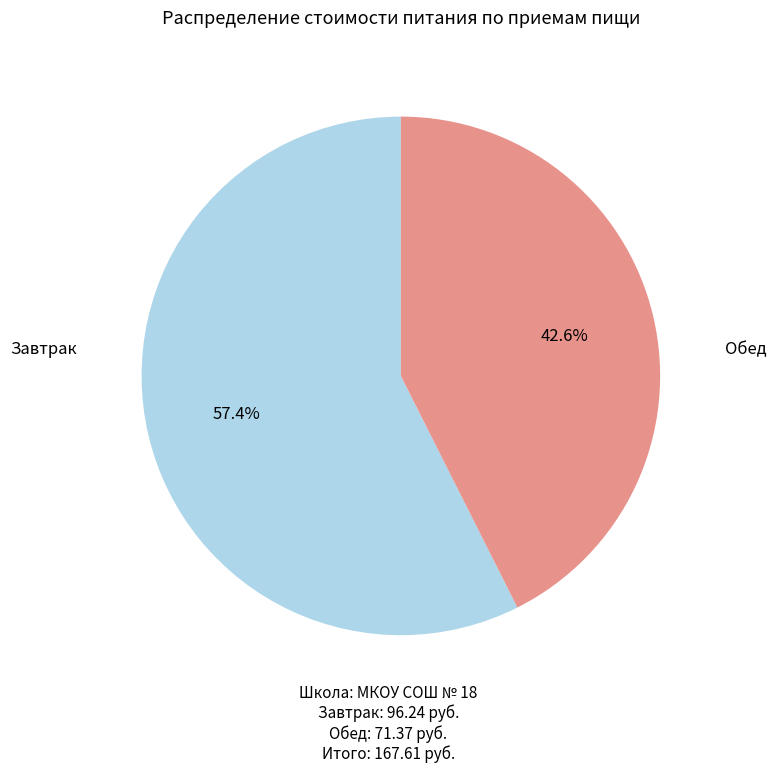

Is there a majority slice in this chart?

Yes